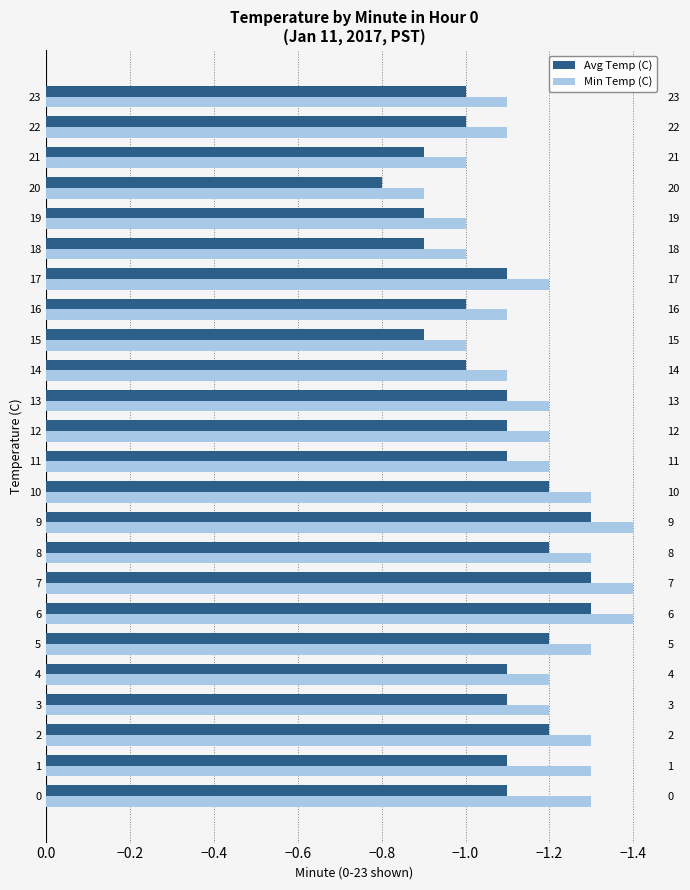

Which series has the largest total across all categories?

Avg Temp (C)